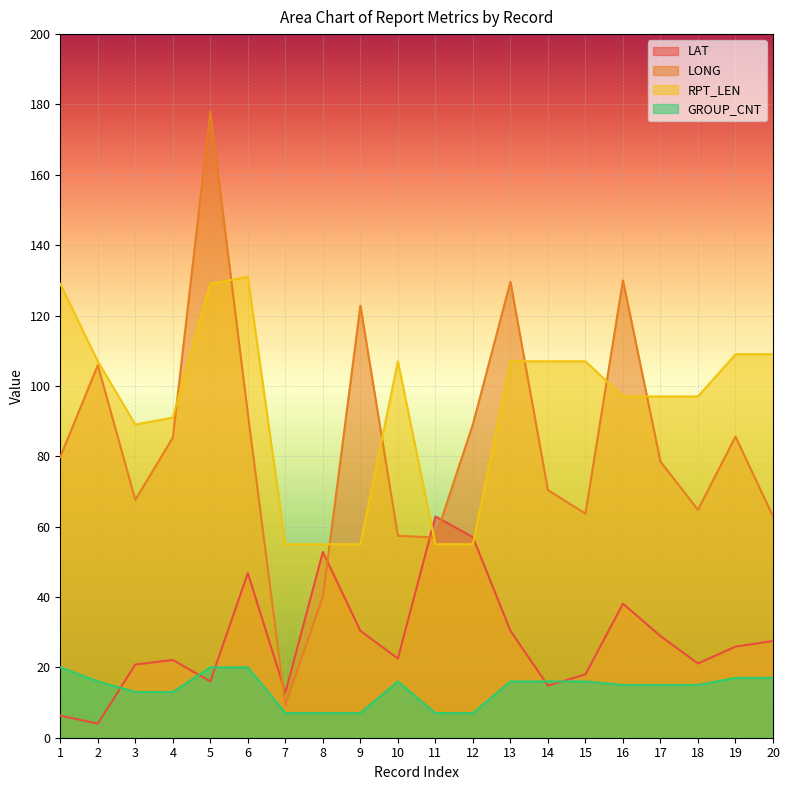

At how many categories does at least one series exceed 107?

8